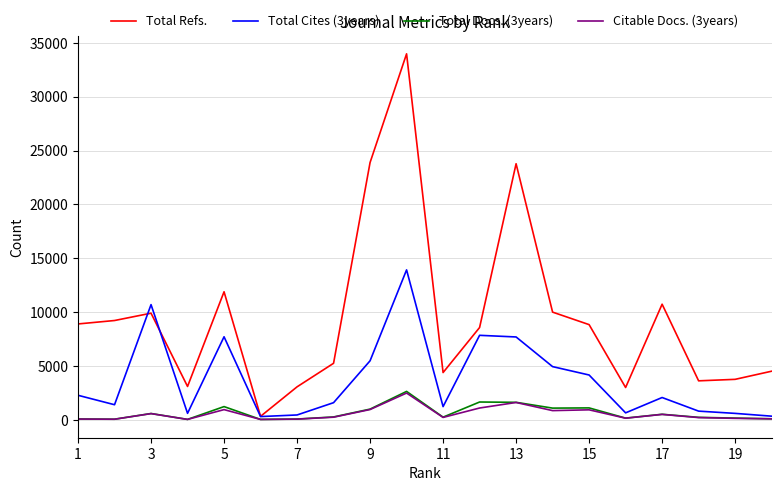

Which series has the largest range (max minus min)?

Total Refs.